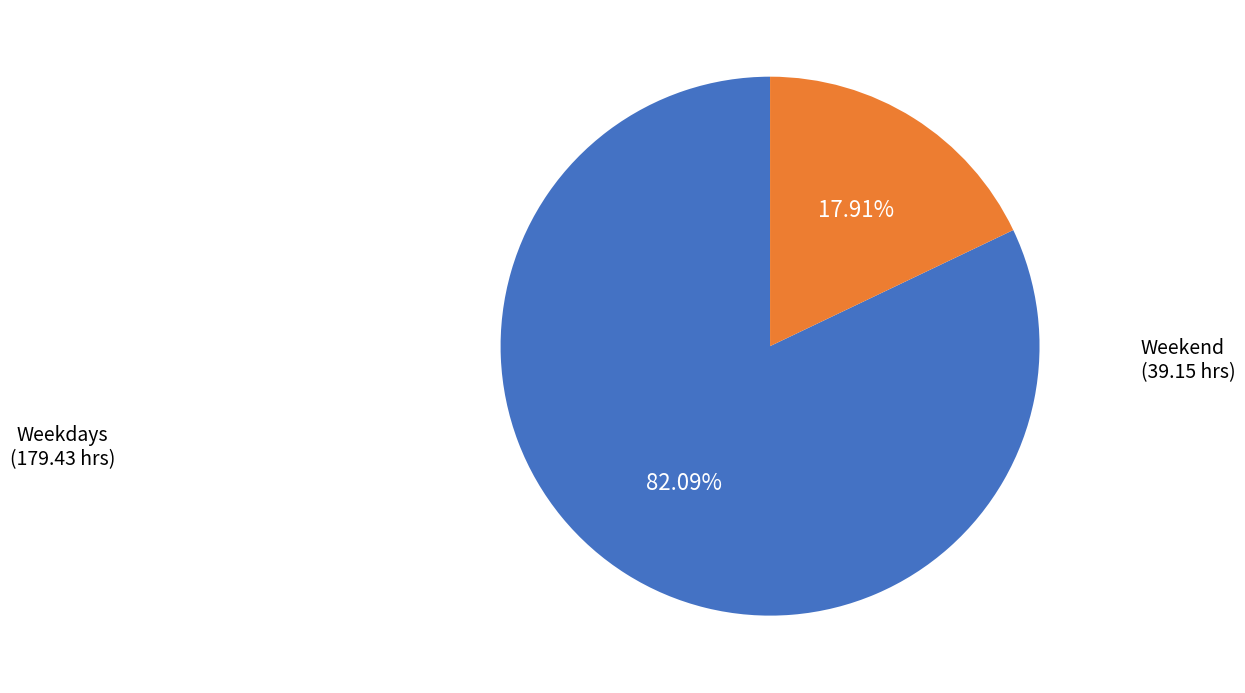

Does any single category account for the majority?

Yes